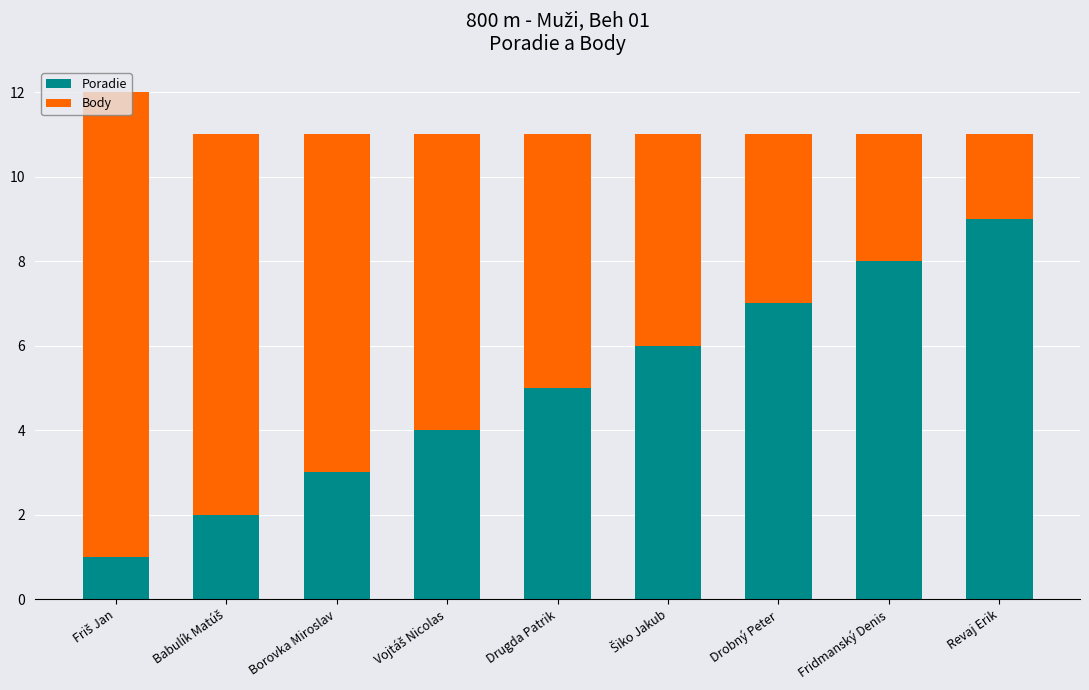

What are all the series names shown in the legend?

Poradie, Body